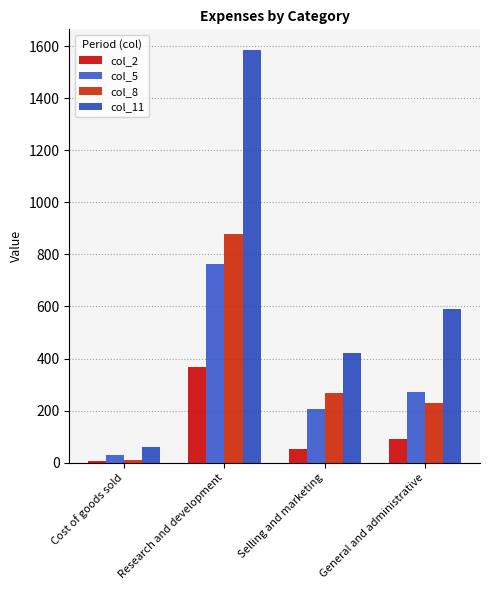

Which series has the largest total across all categories?

col_11